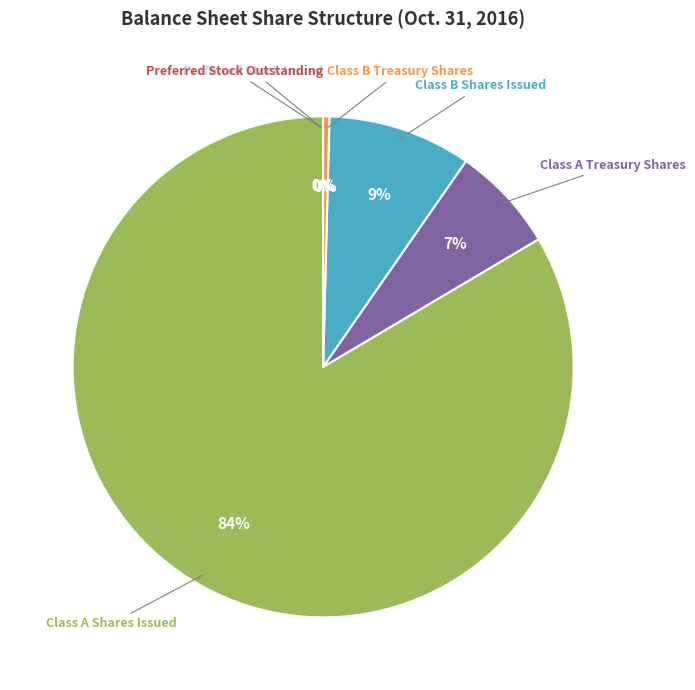

Is there a majority slice in this chart?

Yes